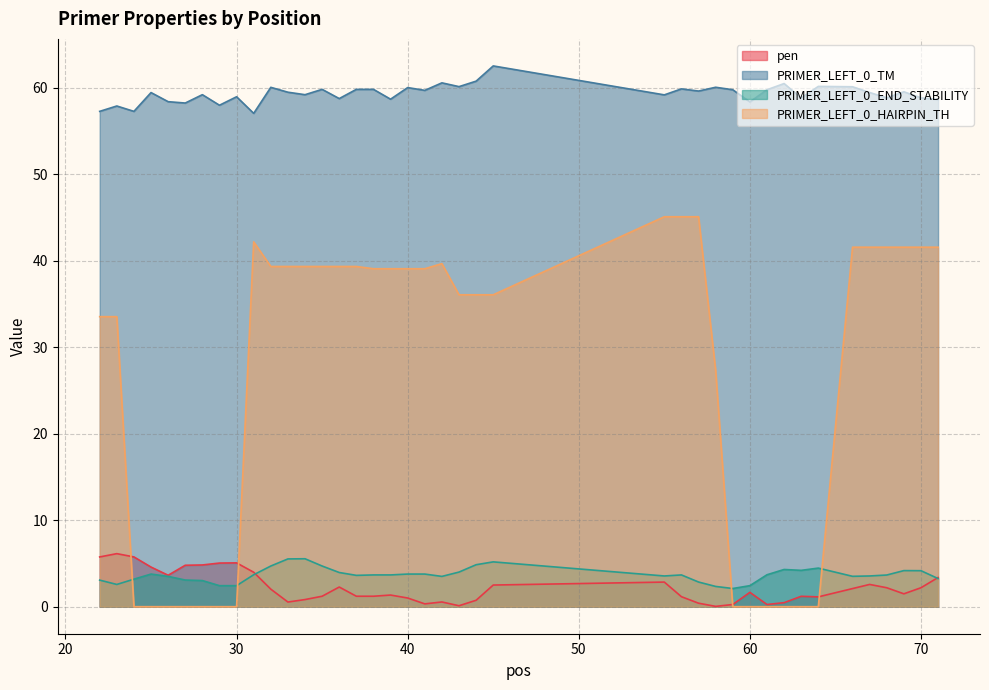

How many series are shown in this chart?

4